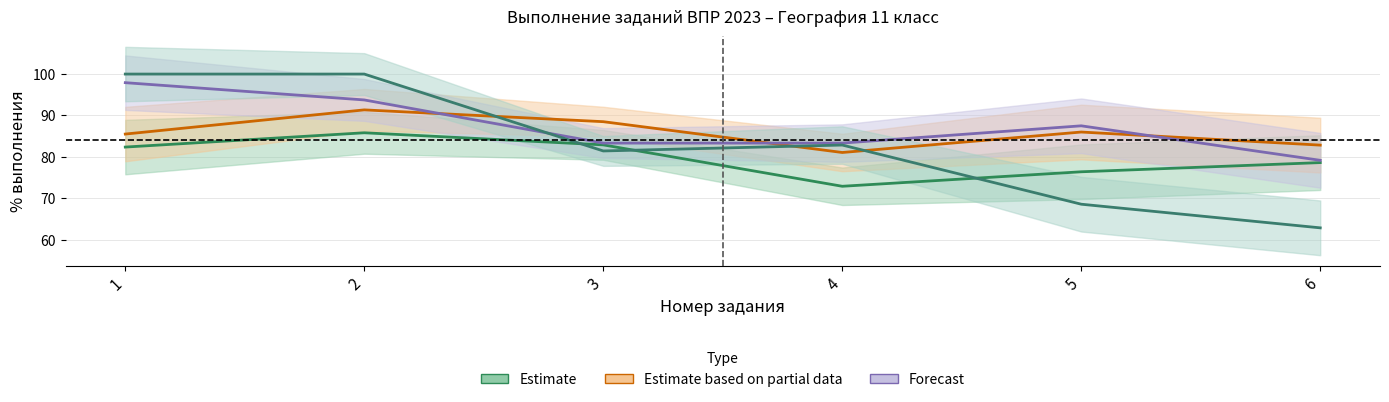

Does the chart have visible grid lines?

Yes